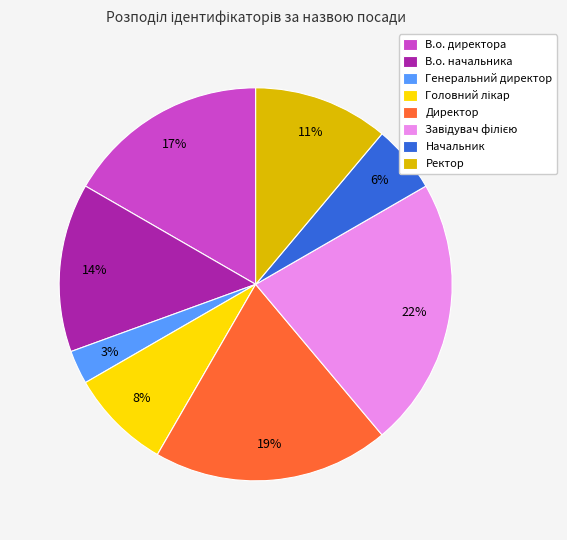

To the nearest percent, what is the average slice percentage?

12%